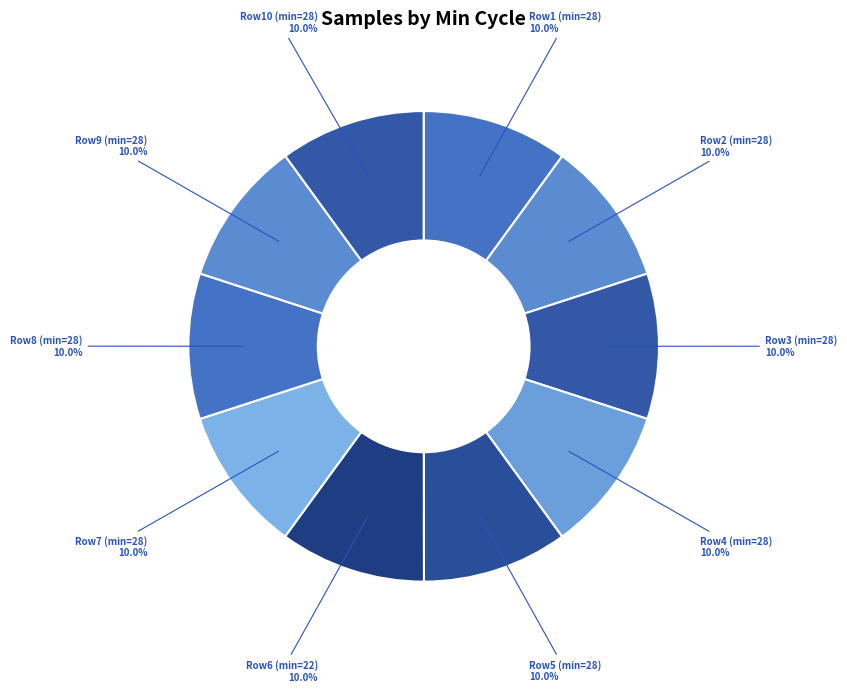

To the nearest percent, what is the average slice percentage?

10%